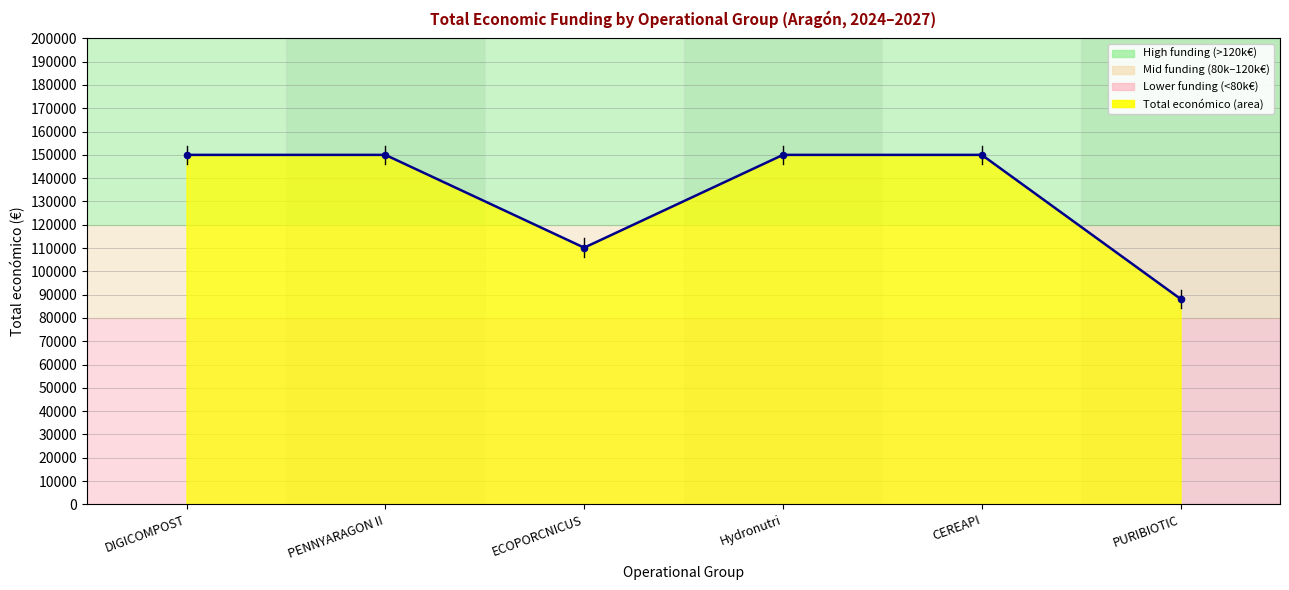

Between CEREAPI and ECOPORCNICUS, which is larger?

CEREAPI